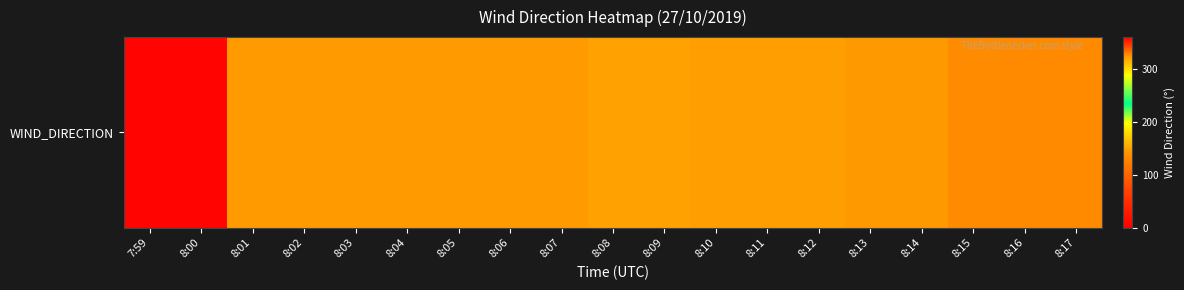

Which category has the lowest value across all series?

7:59